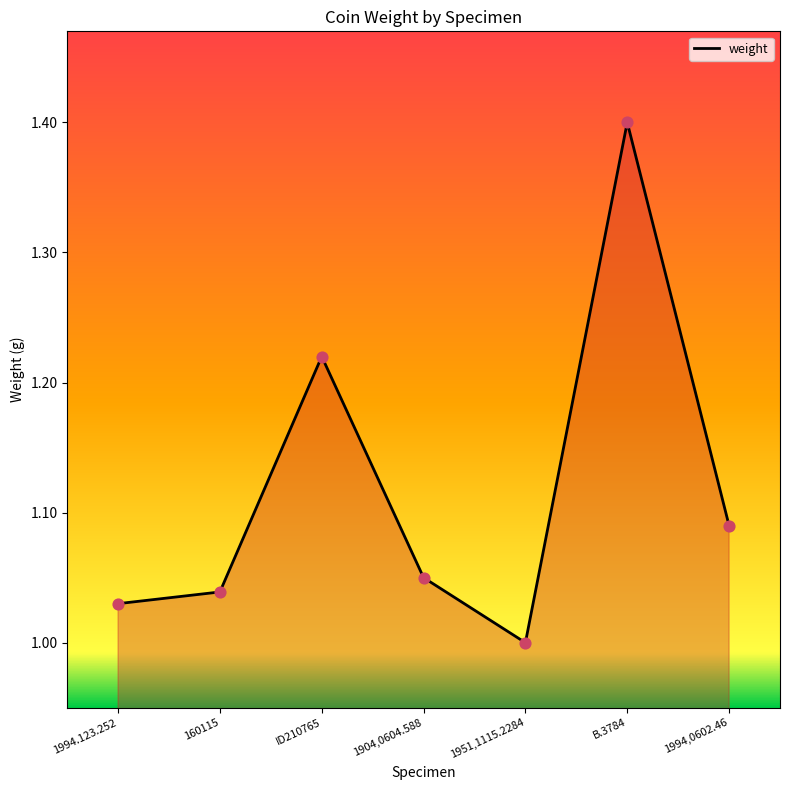

Between 1904,0604.588 and 160115, which is larger?

1904,0604.588